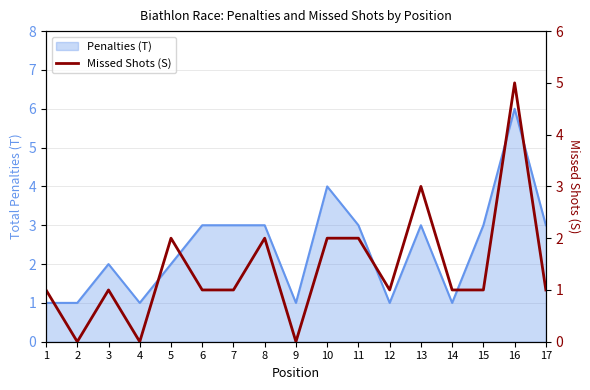

The chart shows a value of 1 at 12. True or false?

True